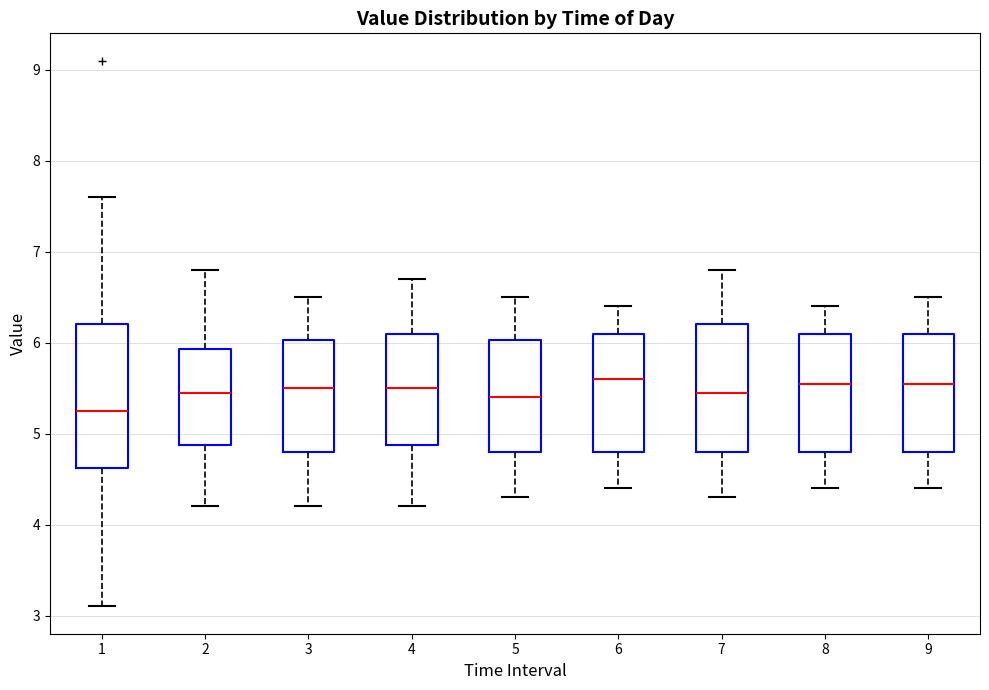

Reading left to right, read every box against the y-axis: the position of its median line, the range the box covers, and the ends of its whiskers. The values are not printed on the chart, so give them approximately, as read against the axis.

1: median 5.3, box 4.6 to 6.2, whiskers 3.1 to 7.6
2: median 5.5, box 4.9 to 5.9, whiskers 4.2 to 6.8
3: median 5.5, box 4.8 to 6.0, whiskers 4.2 to 6.5
4: median 5.5, box 4.9 to 6.1, whiskers 4.2 to 6.7
5: median 5.4, box 4.8 to 6.0, whiskers 4.3 to 6.5
6: median 5.6, box 4.8 to 6.1, whiskers 4.4 to 6.4
7: median 5.5, box 4.8 to 6.2, whiskers 4.3 to 6.8
8: median 5.6, box 4.8 to 6.1, whiskers 4.4 to 6.4
9: median 5.6, box 4.8 to 6.1, whiskers 4.4 to 6.5